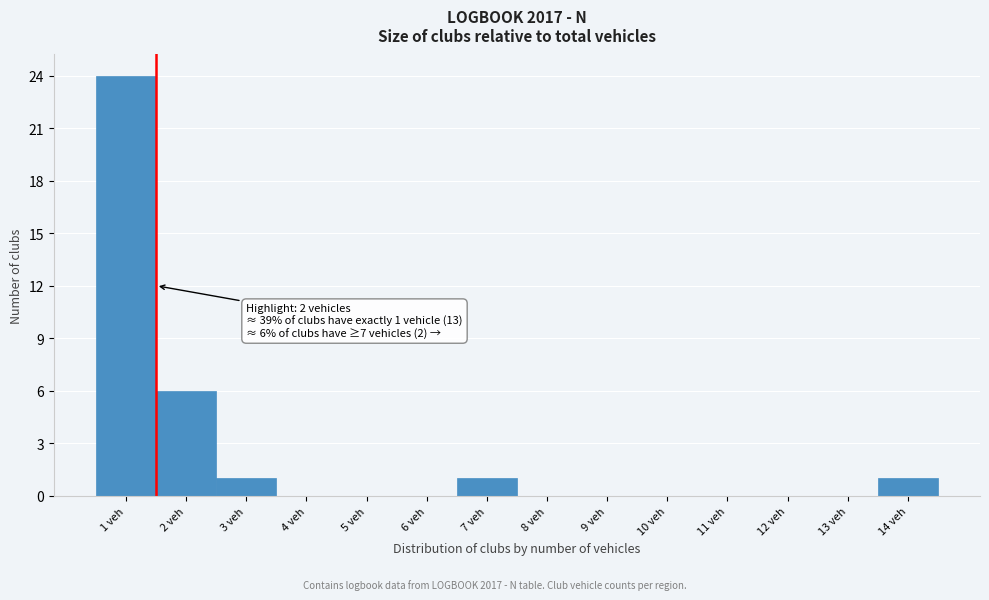

Reading left to right, transcribe all the data shown in this chart.

1 veh=24	2 veh=6	3 veh=1	4 veh=0	5 veh=0	6 veh=0	7 veh=1	8 veh=0	9 veh=0	10 veh=0	11 veh=0	12 veh=0	13 veh=0	14 veh=1